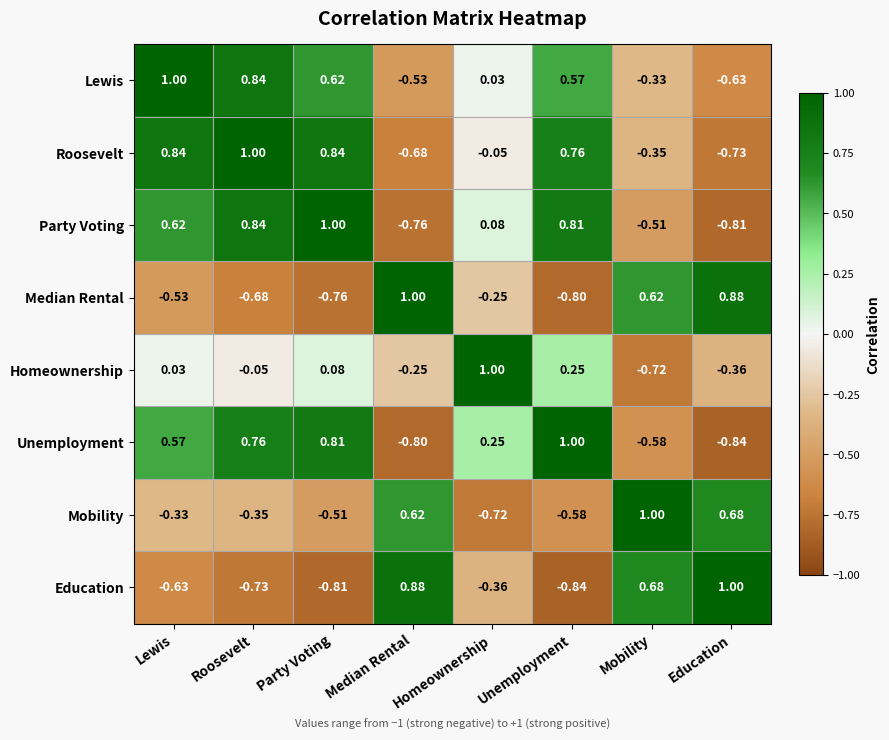

Which category has the lowest value in the Homeownership series?

Mobility